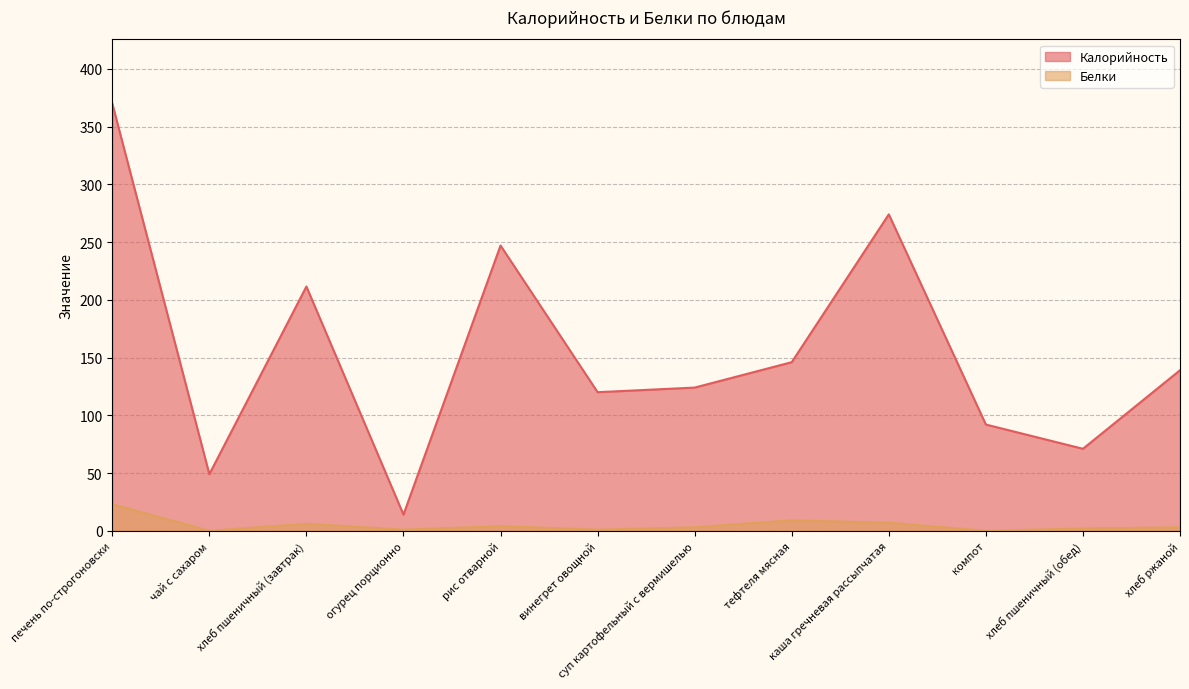

What is the label of the 6th point from the left?

винегрет овощной